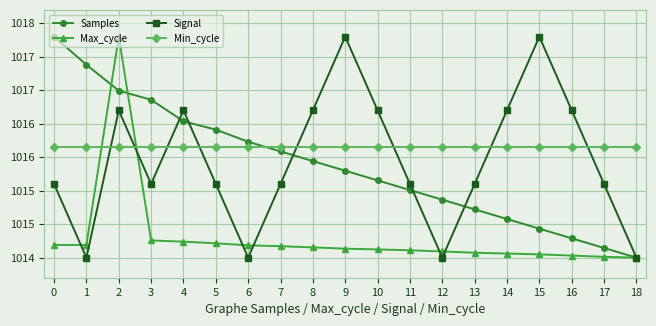

What is the total value across all series at 4?

4064.1